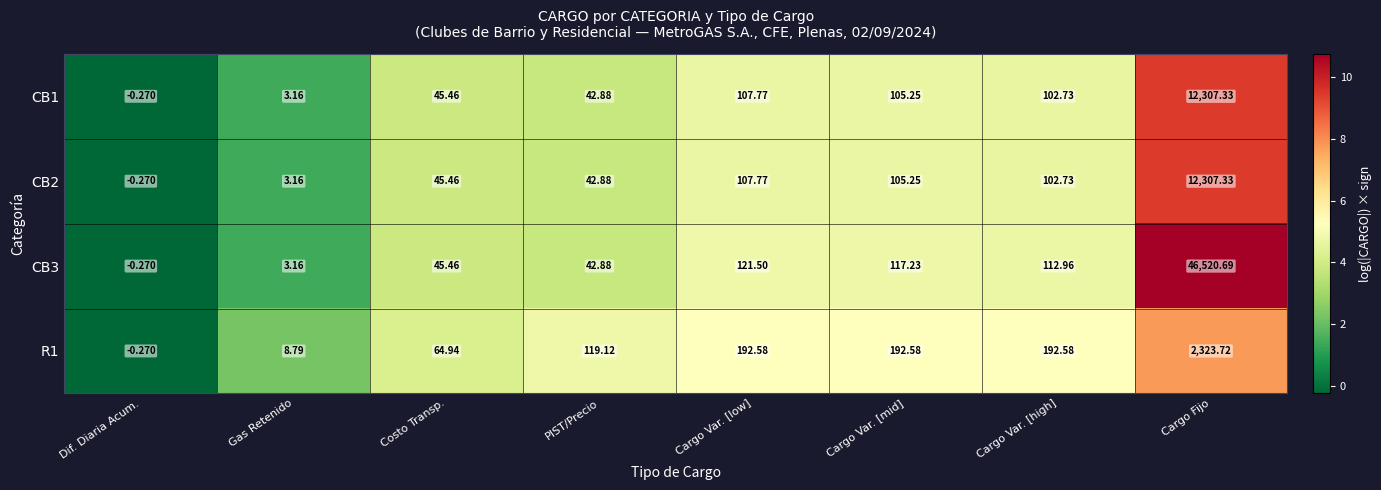

Count the number of categories in the chart.

8